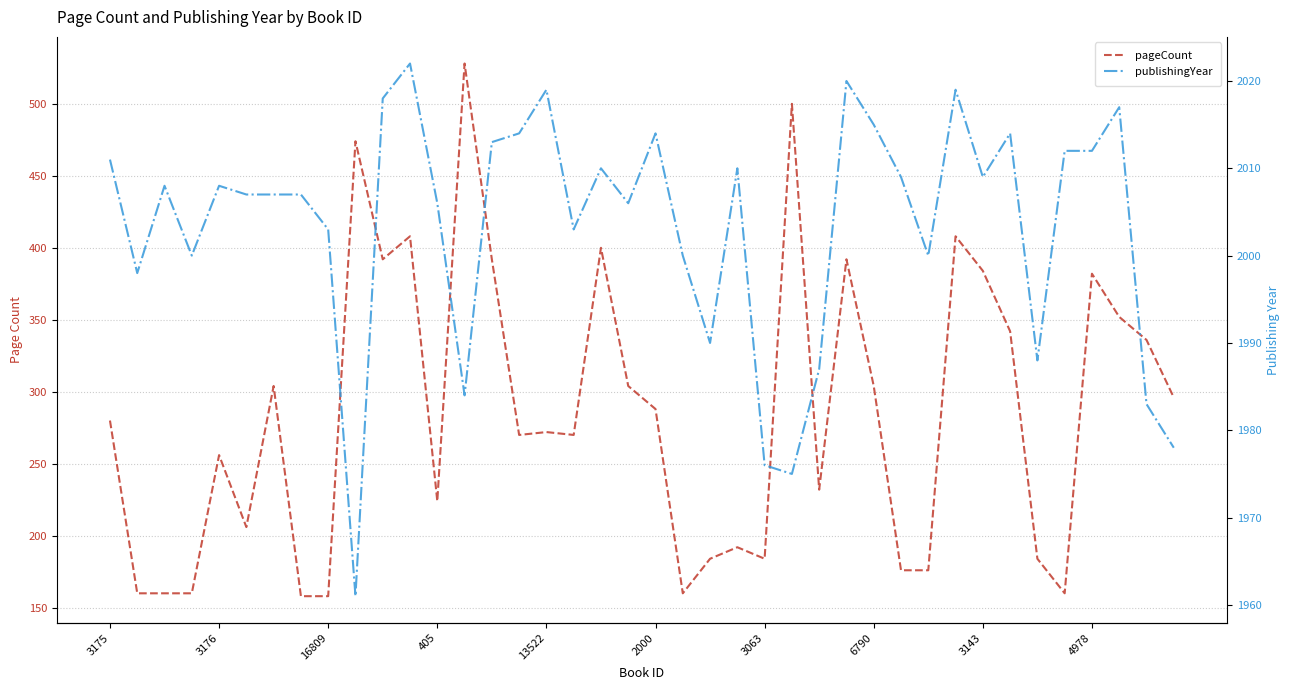

True or false: pageCount and publishingYear cross at least once.

False